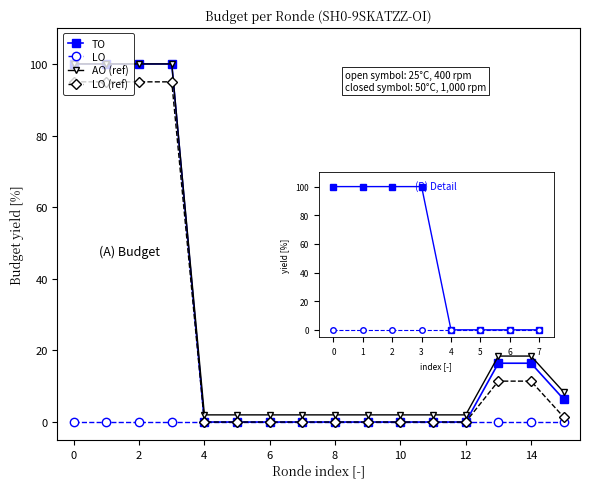

Which series has the widest spread of values?

TO